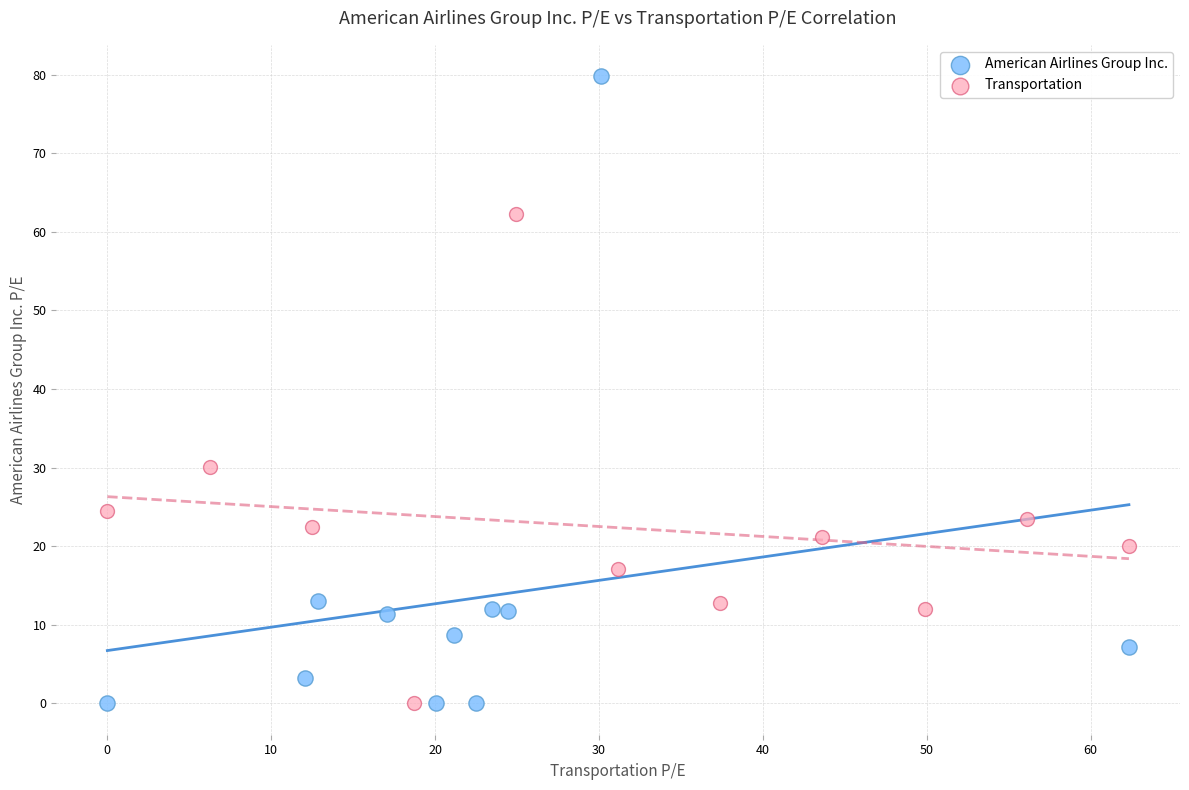

What are all the series names shown in the legend?

American Airlines Group Inc., Transportation